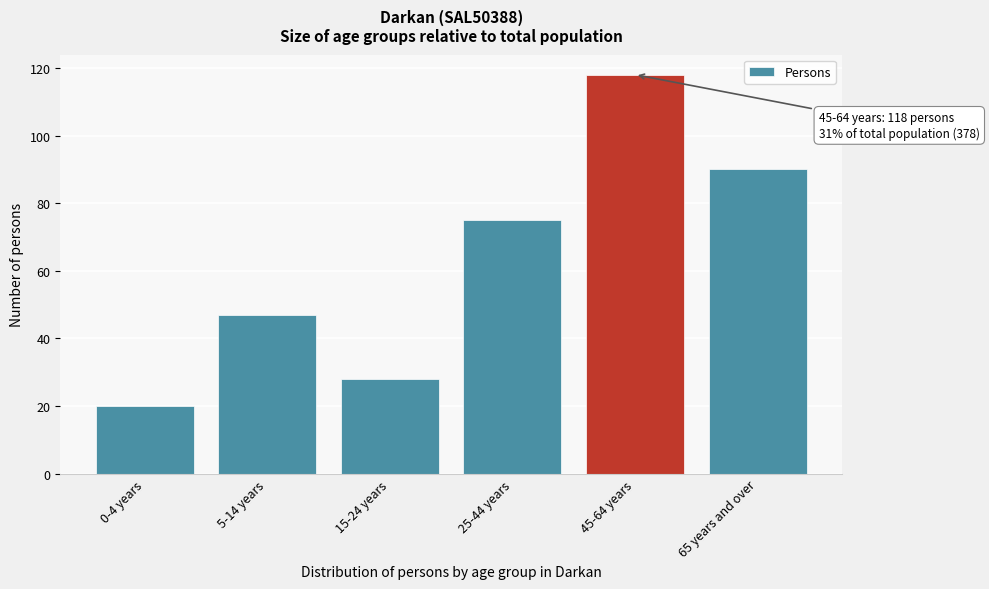

Reading left to right, what are all the values shown in this chart?

20	47	28	75	118	90